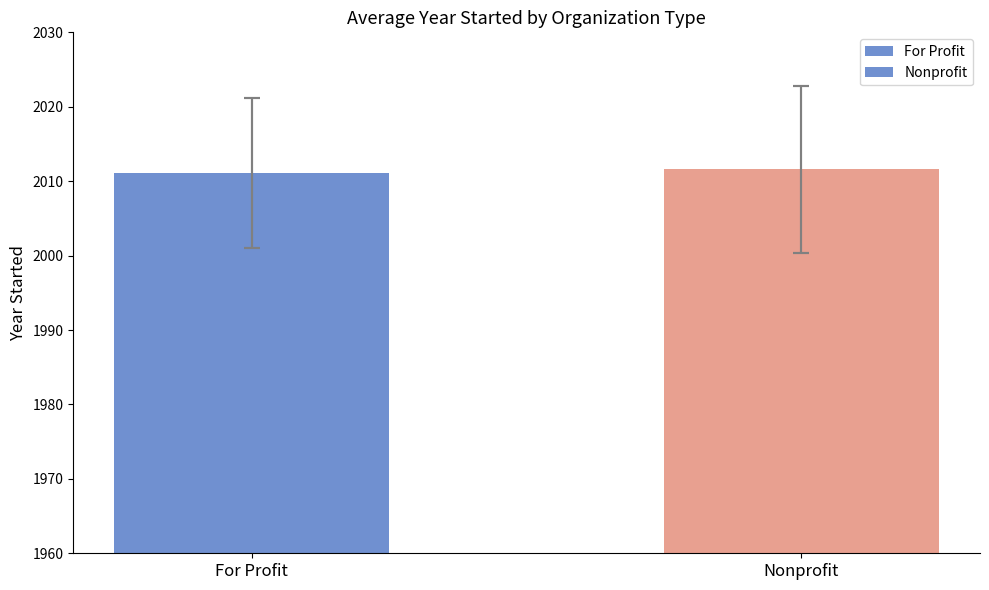

How many data points does each series have?

2